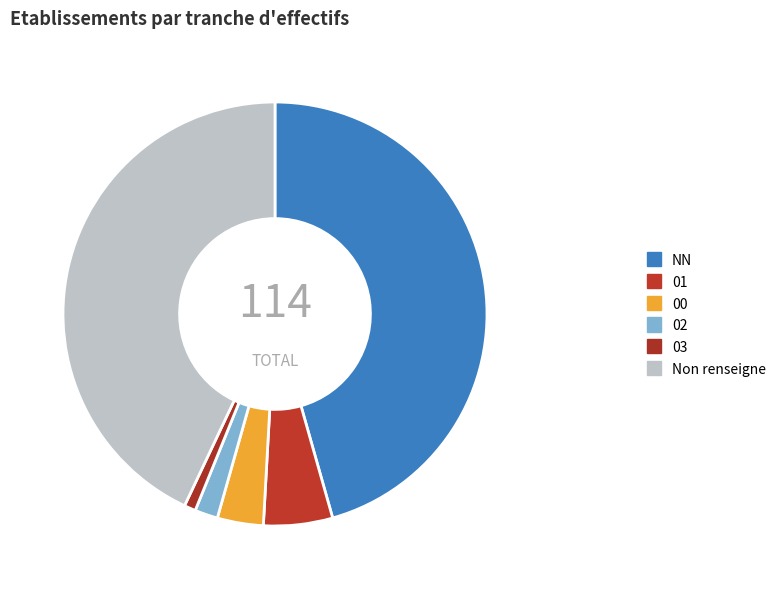

Is it true that 03 is 1% of the pie?

True